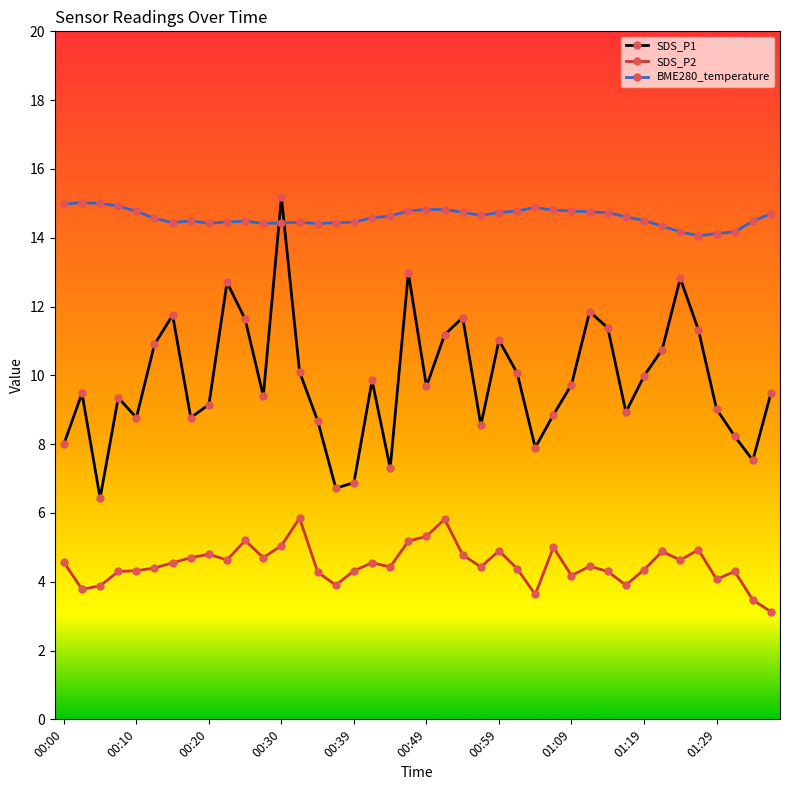

True or false: SDS_P1 and SDS_P2 cross at least once.

False